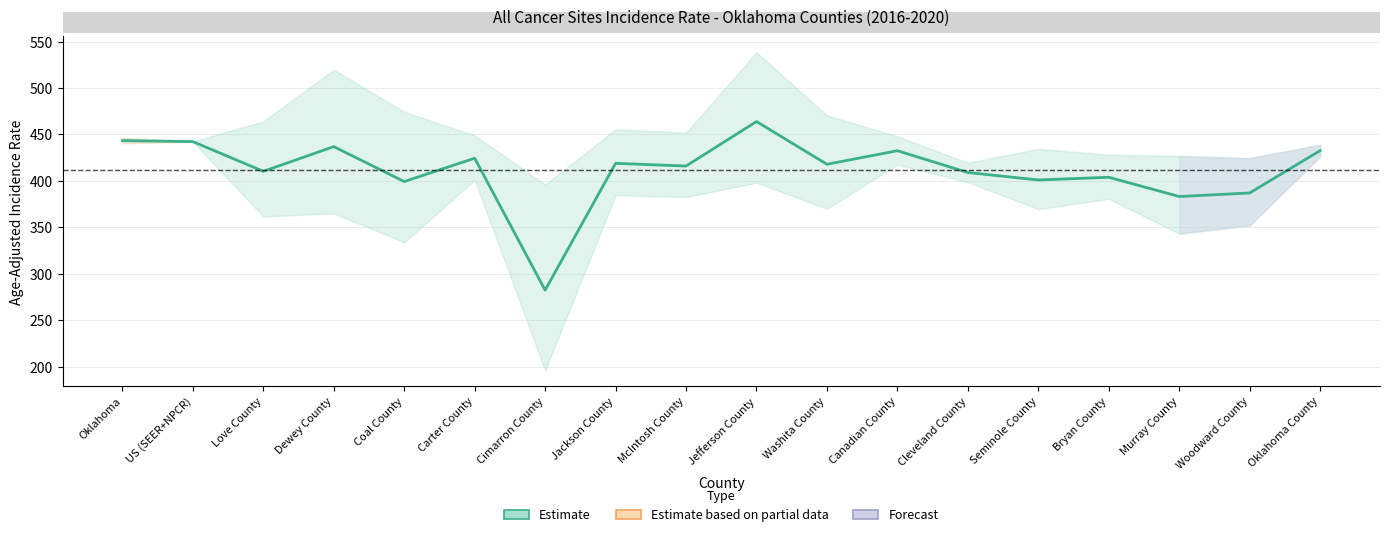

Is this an area chart (filled region under the line)?

No